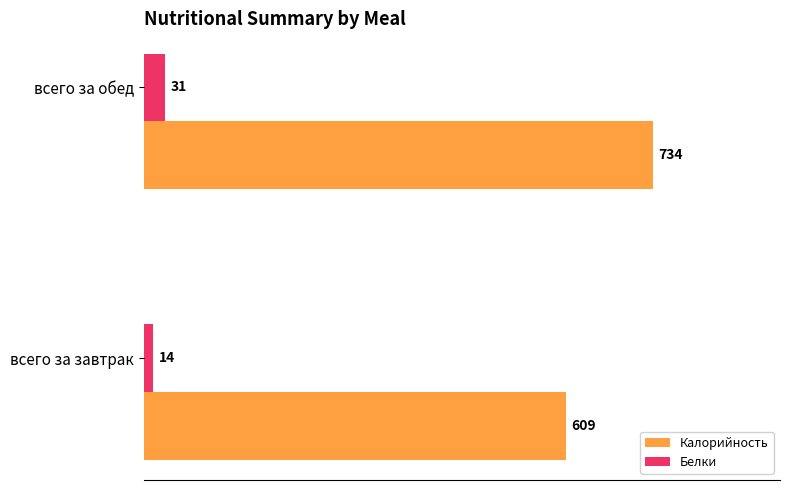

Is it true that Калорийность equals 1056 at всего за завтрак?

False